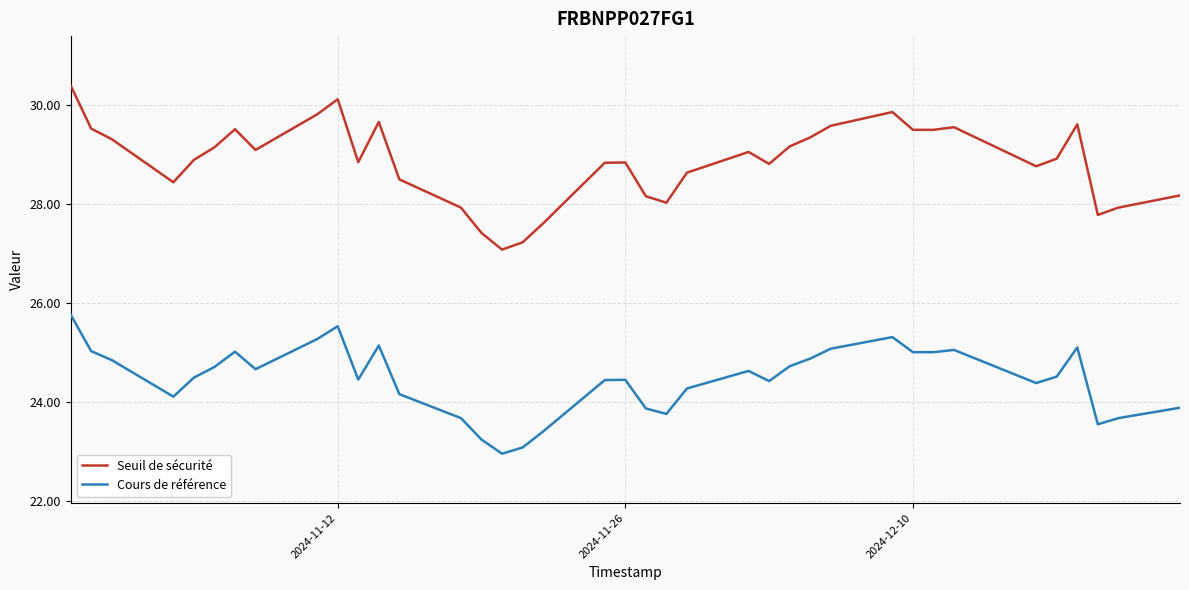

At how many categories does at least one series exceed 29?

18